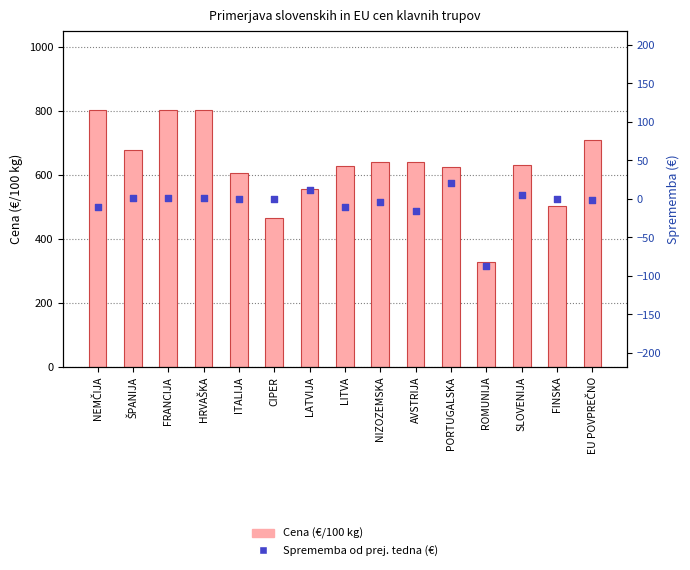

Which series has the largest total across all categories?

Cena (€/100 kg)